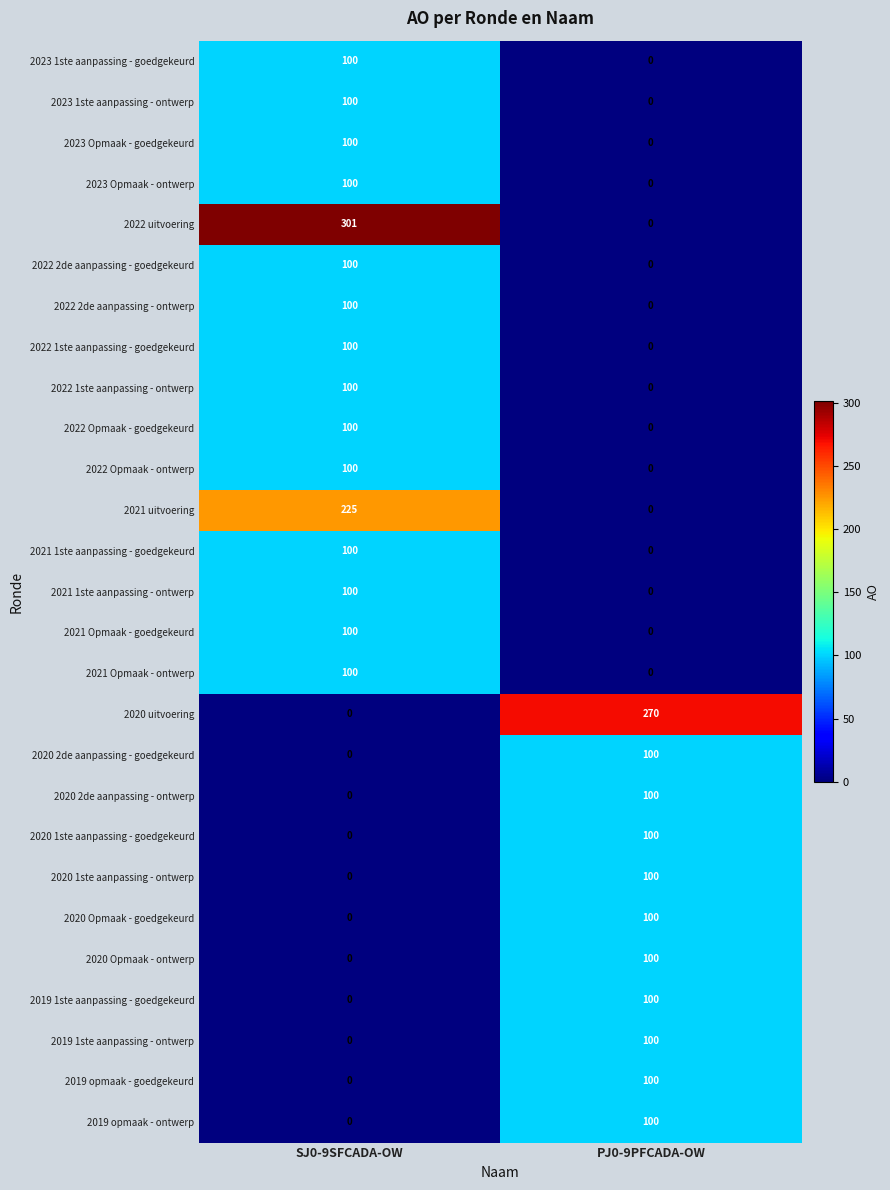

What is the average value of the 2022 1ste aanpassing - goedgekeurd series?

50